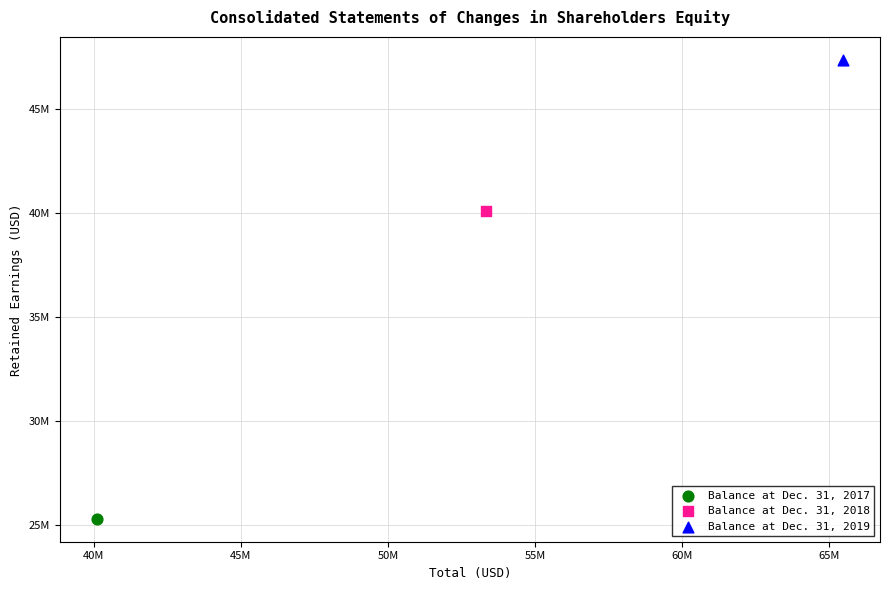

Which series reaches the maximum Y coordinate?

Balance at Dec. 31, 2019